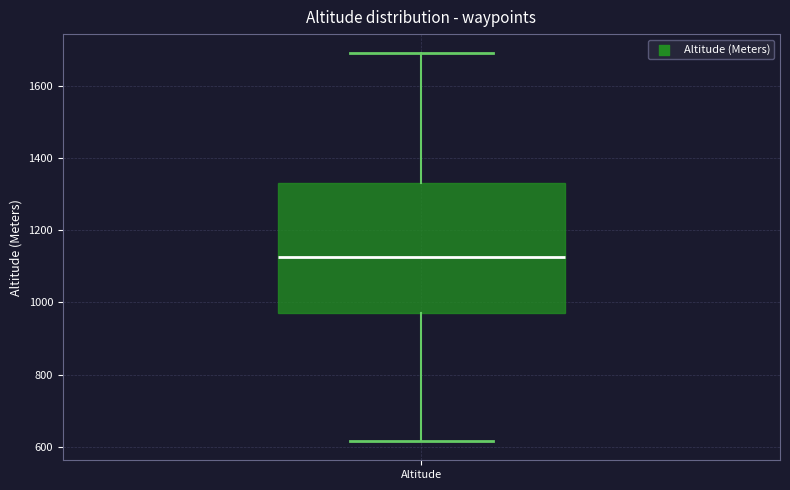

Where is the lower edge of the box for Altitude on the y-axis? The values are not printed on the chart, so give them approximately, as read against the axis.

980